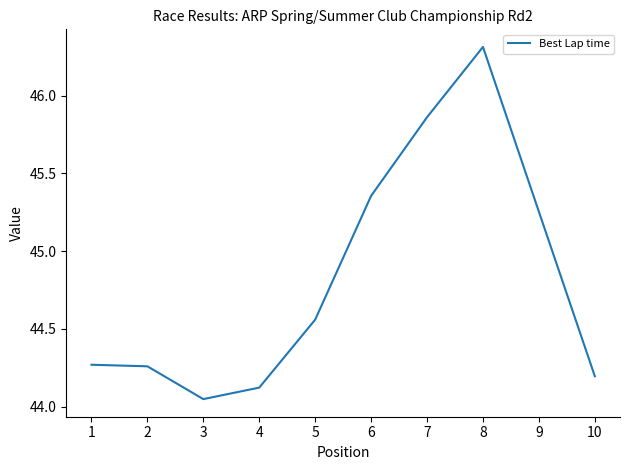

What is the ratio of the value at 2 to the value at 5?

1.0